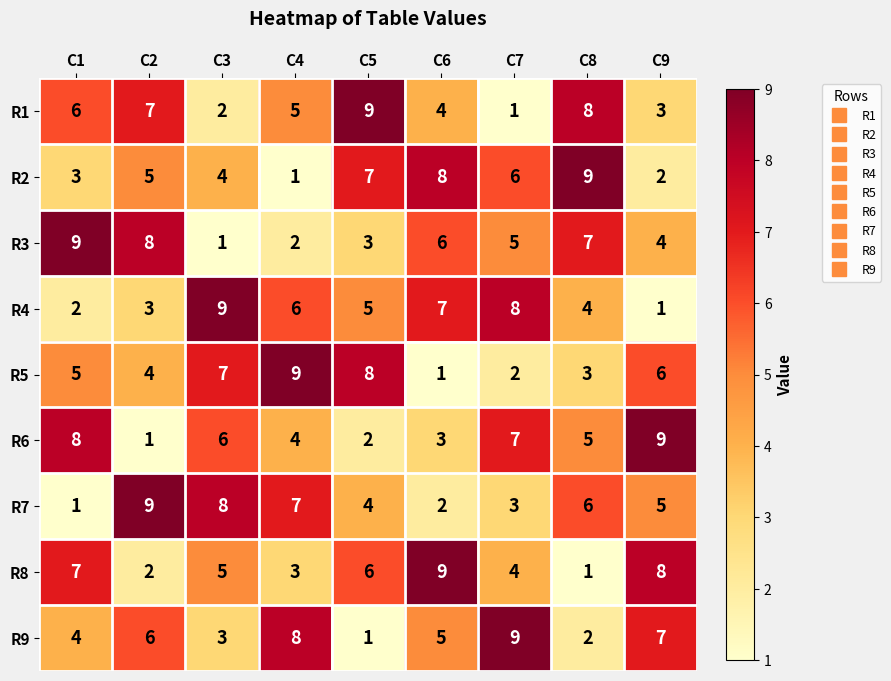

What is the total value across all series at C4?

45